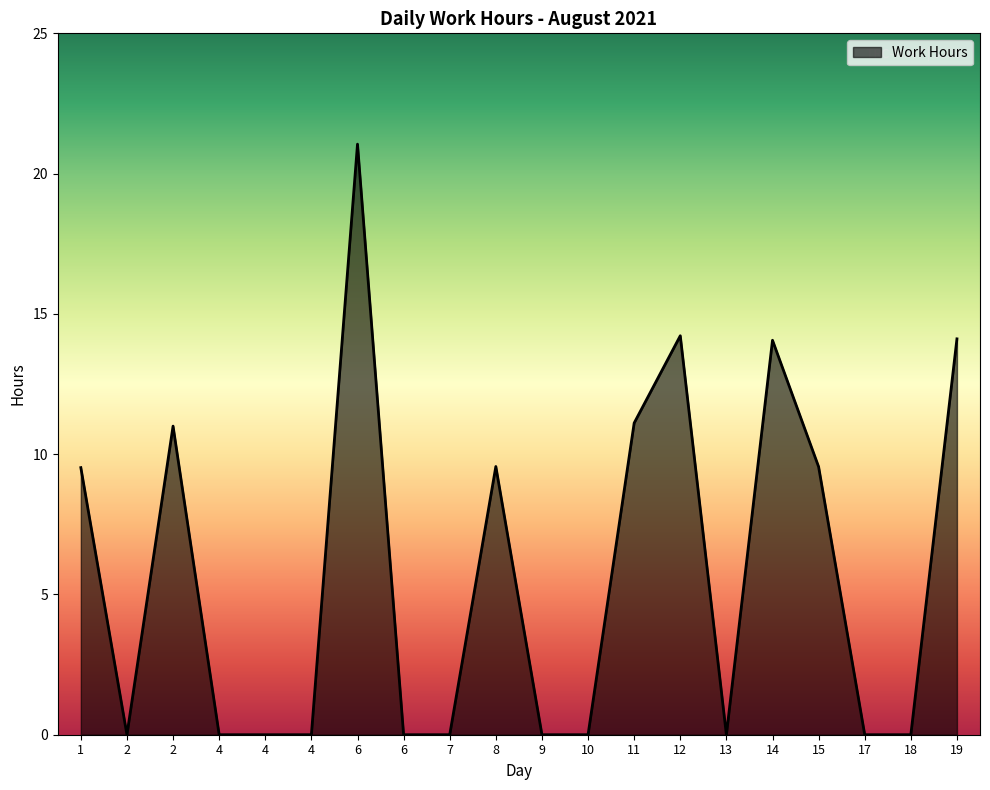

Which has a higher value, 11 or 12?

12